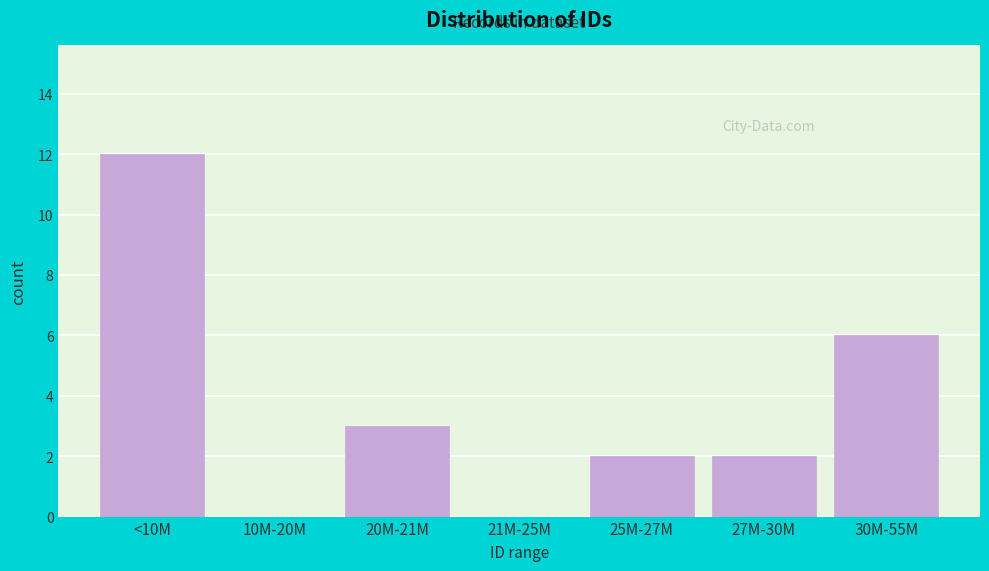

Reading left to right, transcribe all the data shown in this chart.

<10M=12	10M-20M=0	20M-21M=3	21M-25M=0	25M-27M=2	27M-30M=2	30M-55M=6